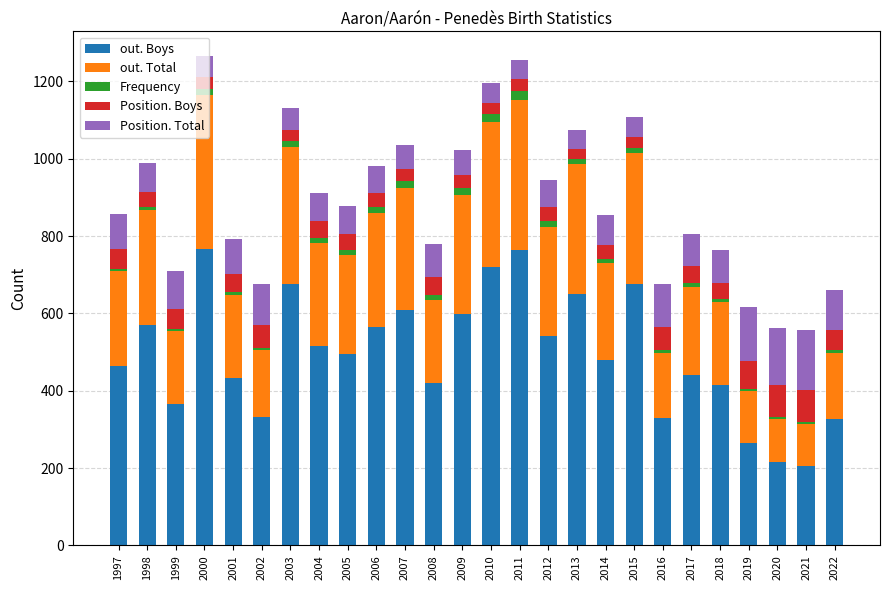

What is the maximum value for out. Boys?

767